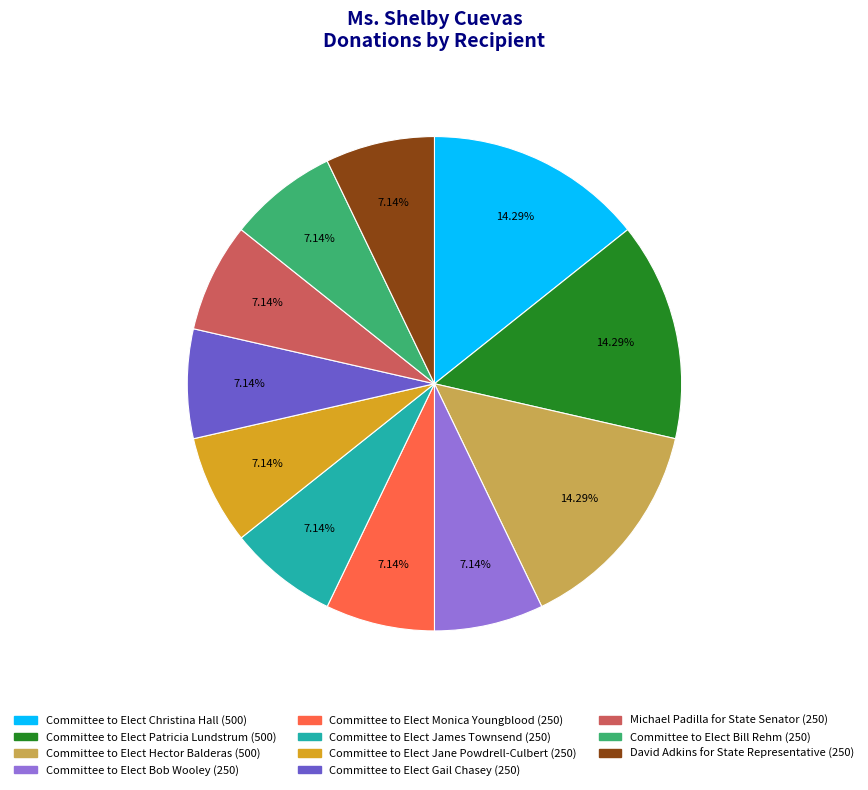

Is there any slice that represents more than half of the pie?

No